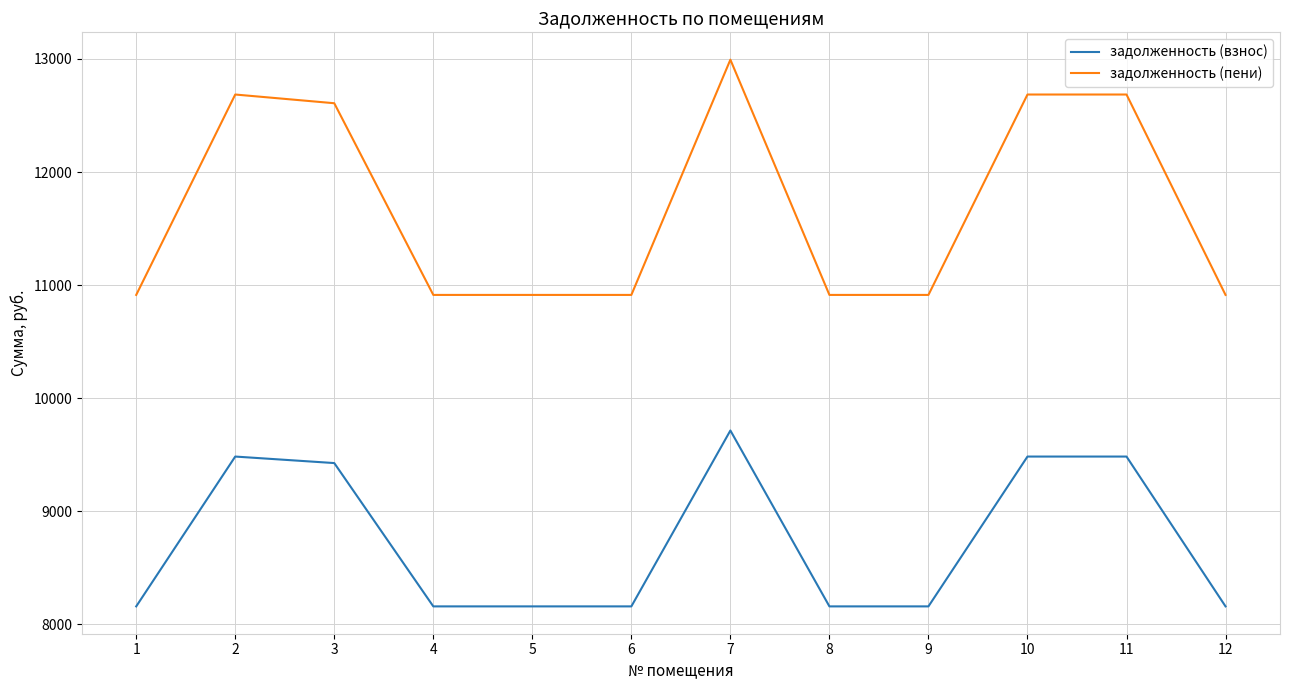

At which category does задолженность (взнос) reach its first local peak?

2